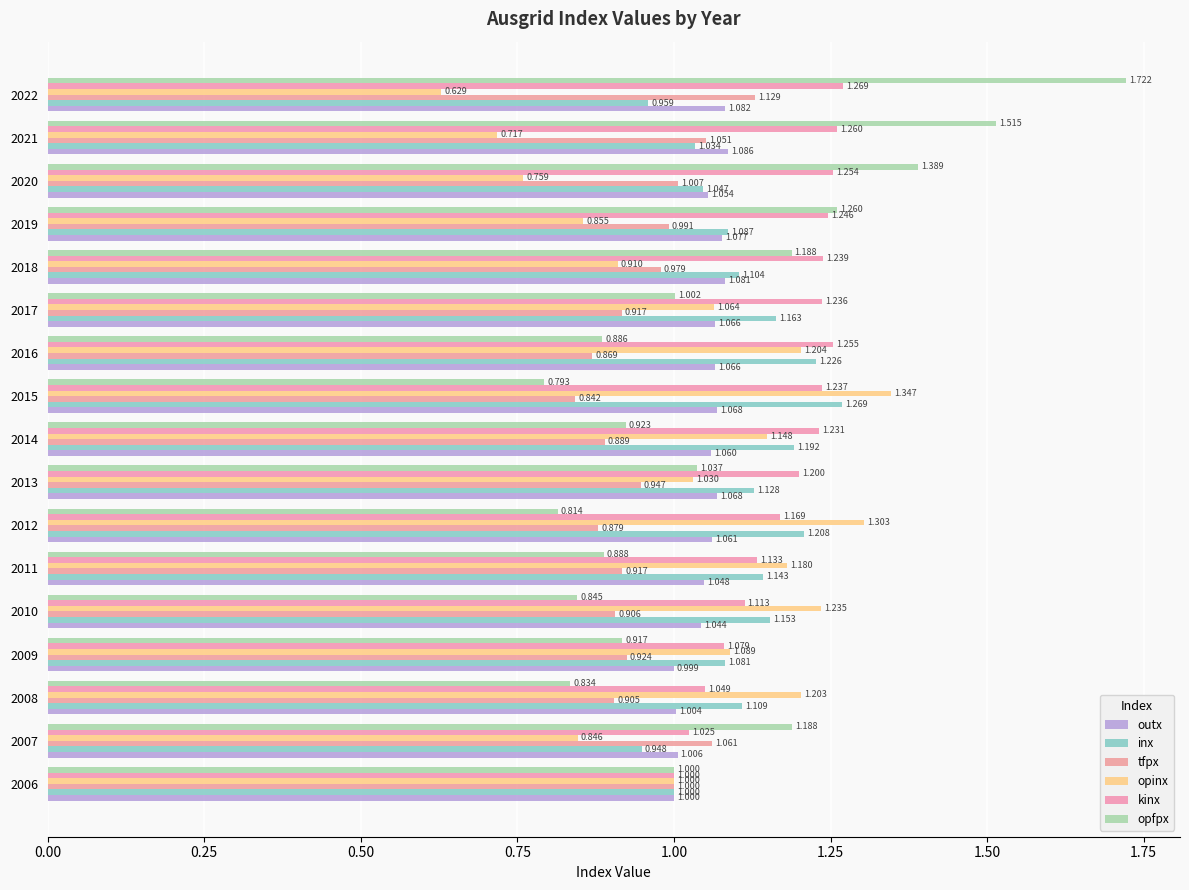

How many data points in outx are less than 1?

1